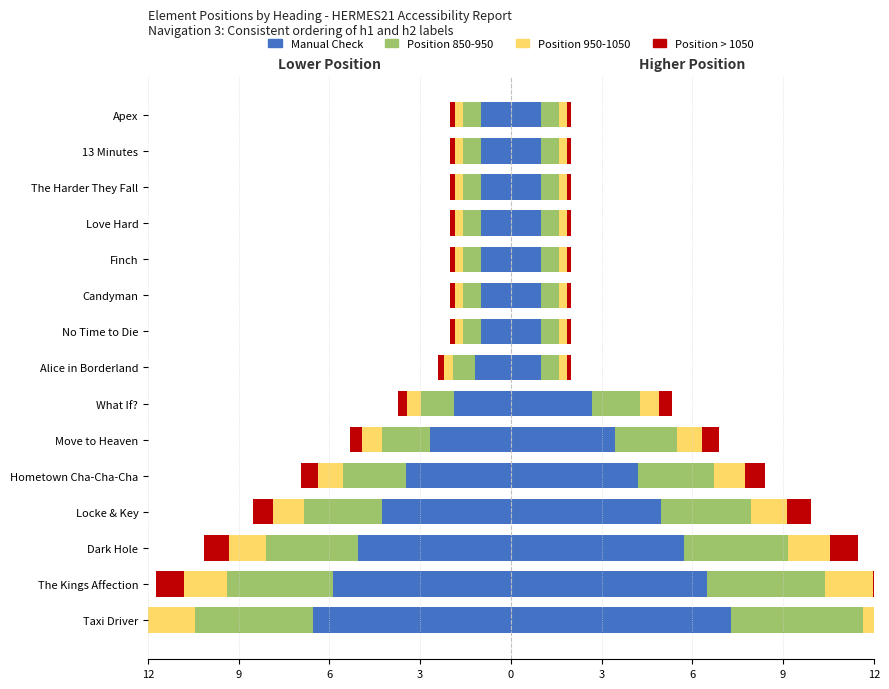

Count the number of data series in this chart.

4